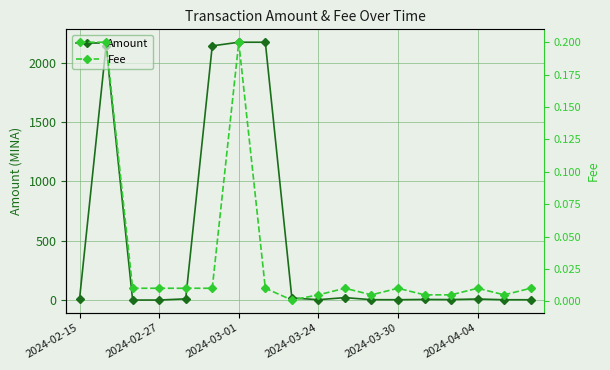

How many lines are shown in the chart?

2